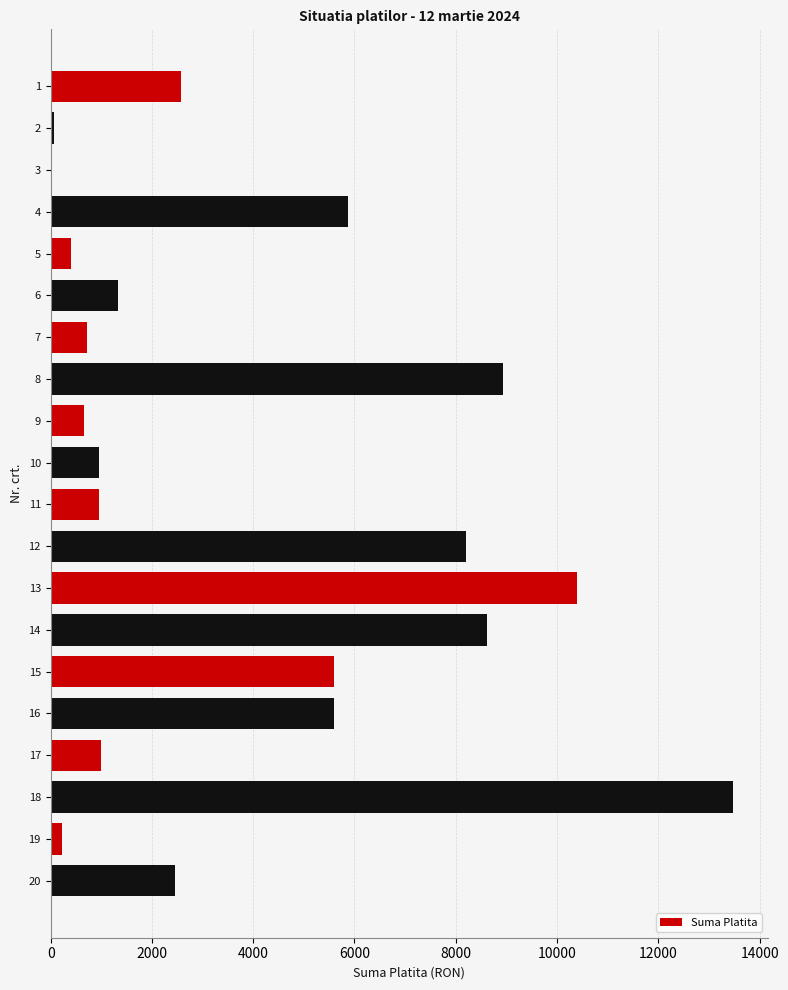

Count the number of categories in the chart.

20